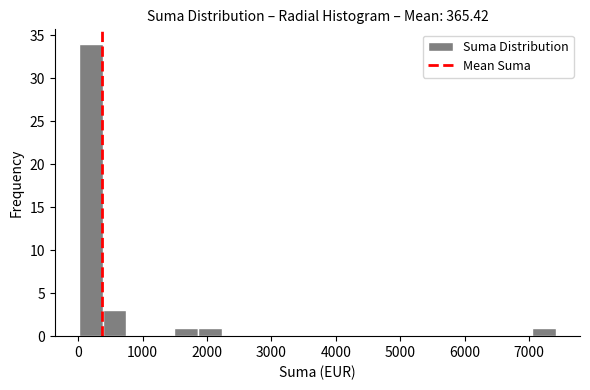

Read against the x-axis, roughly where is the centre of the tallest bar?

200